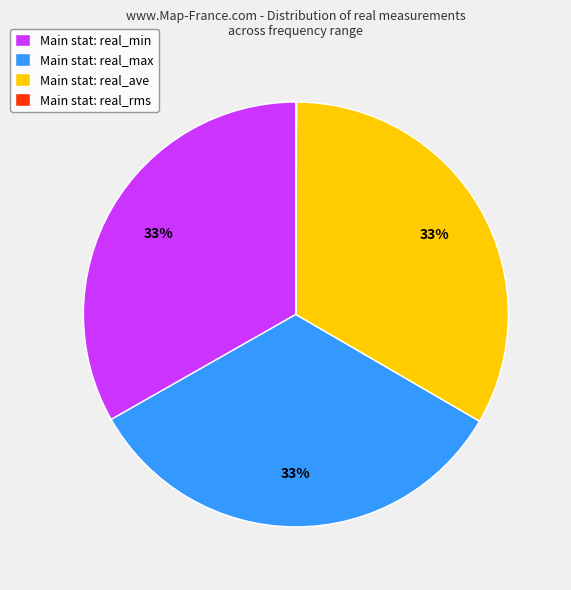

The Main stat: real_min slice represents 42% of the pie. True or false?

False